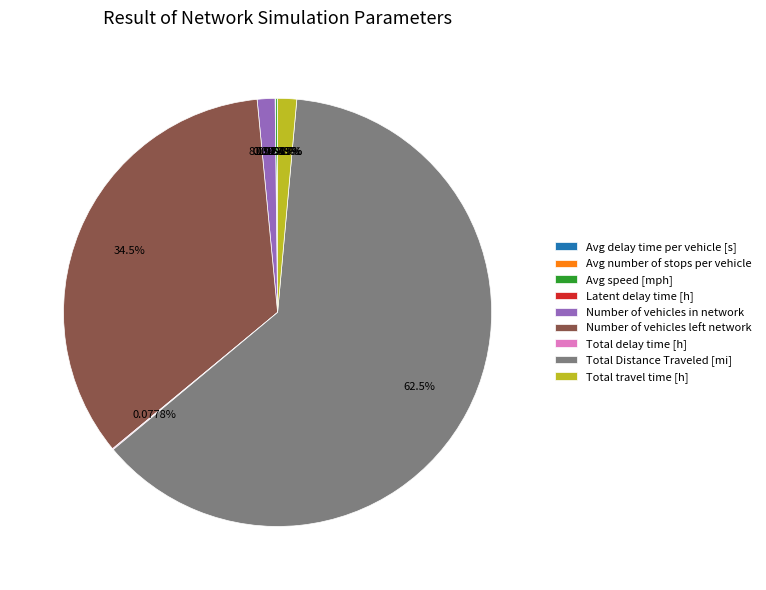

Is there a majority slice in this chart?

Yes